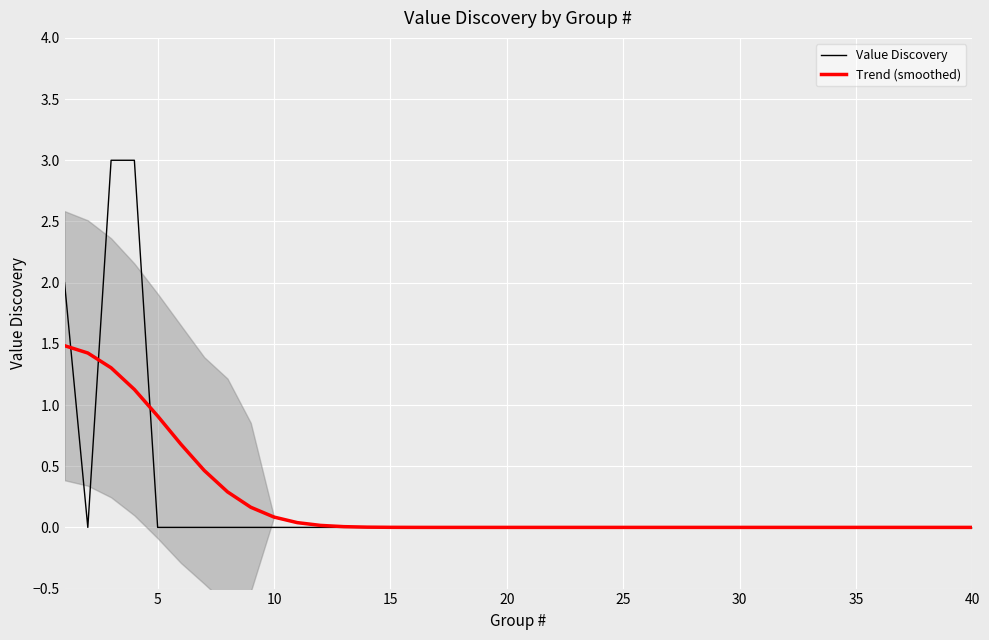

What is the highest value of the Value Discovery series?

3.0